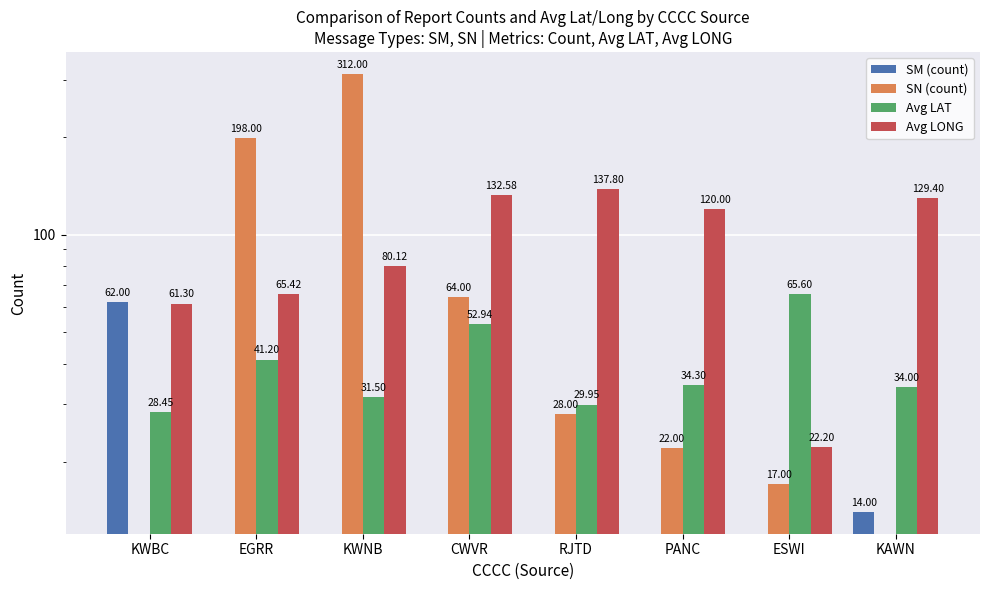

Read the SN (count) value at PANC.

22.0